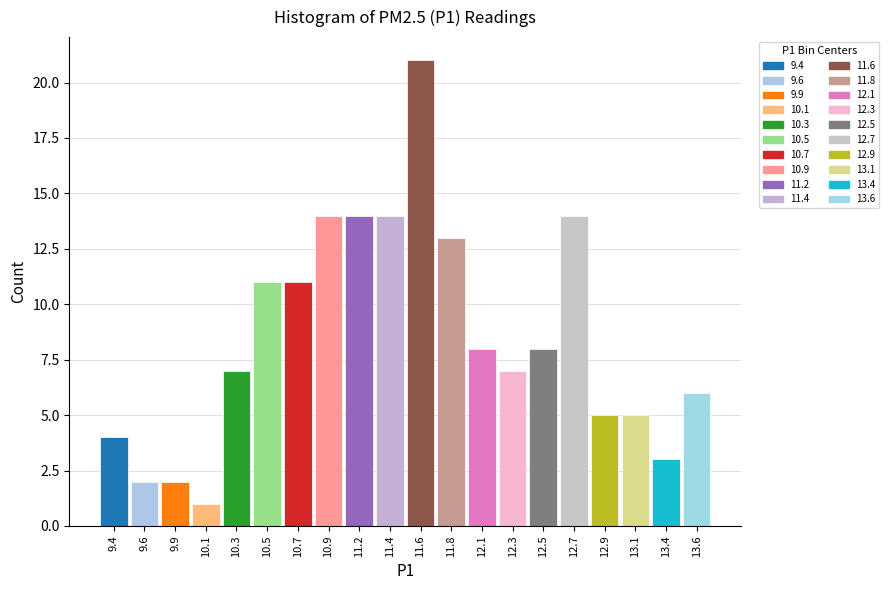

Reading right to left, what are all the values shown in this chart?

13.6=6	13.4=3	13.1=5	12.9=5	12.7=14	12.5=8	12.3=7	12.1=8	11.8=13	11.6=21	11.4=14	11.2=14	10.9=14	10.7=11	10.5=11	10.3=7	10.1=1	9.9=2	9.6=2	9.4=4